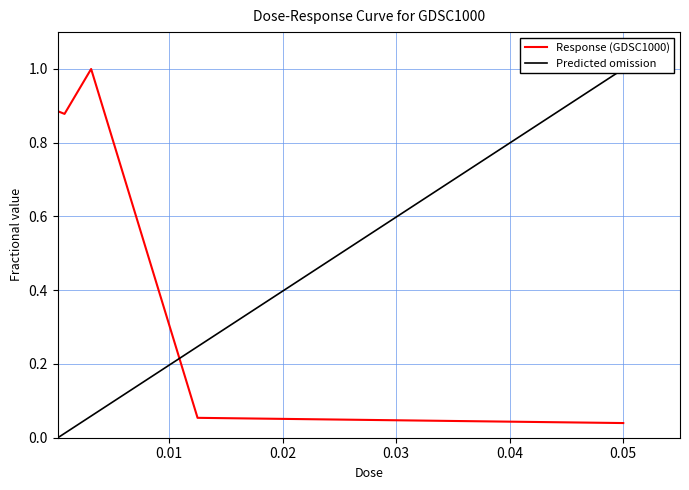

Which category has the highest value across all series?

0.003125